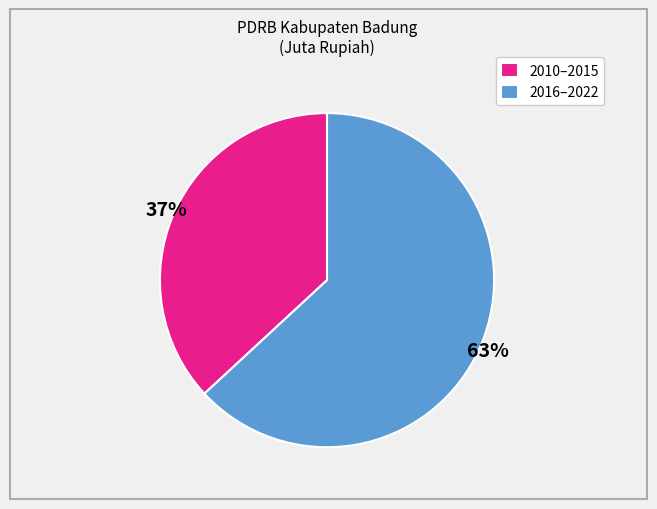

To the nearest percent, what is the combined percentage of 2010–2015 and 2016–2022?

100%